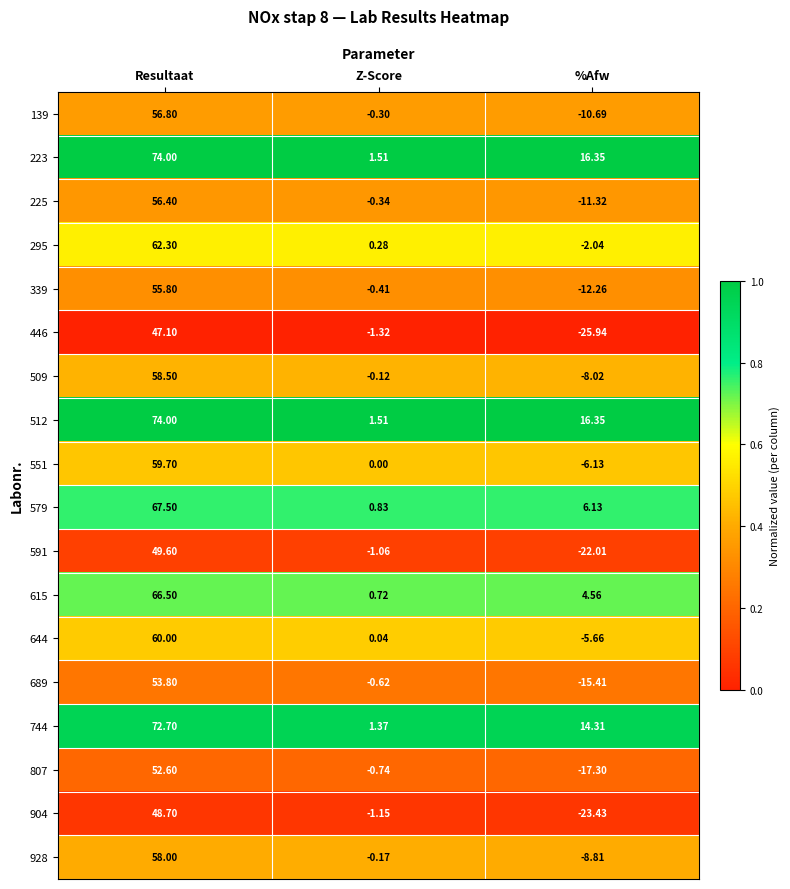

Where does the 807 series first go above 0?

Resultaat